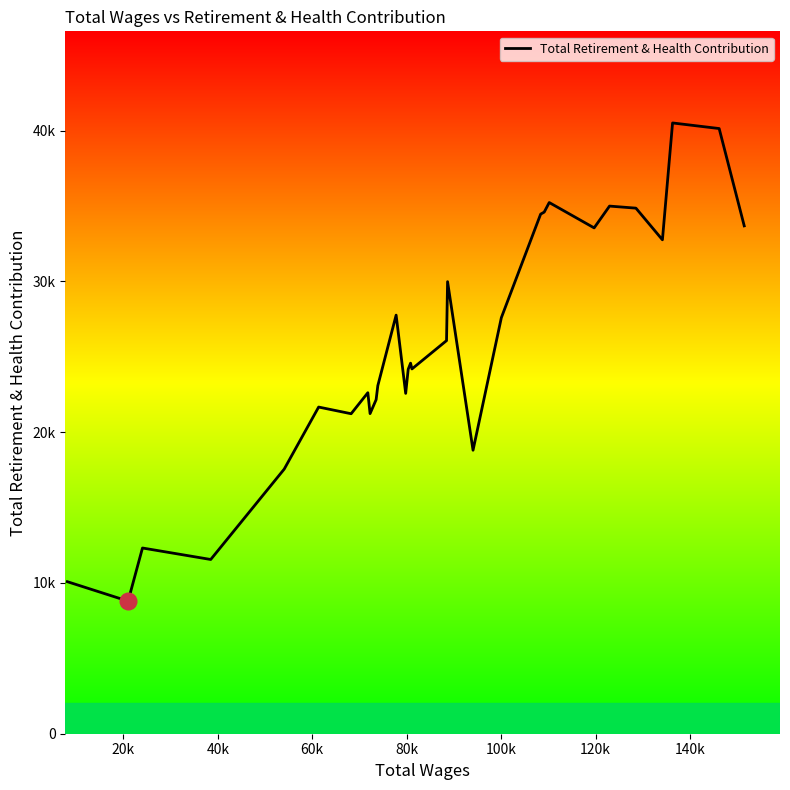

How many interior local peaks (higher than both neighbors) does the data have?

9